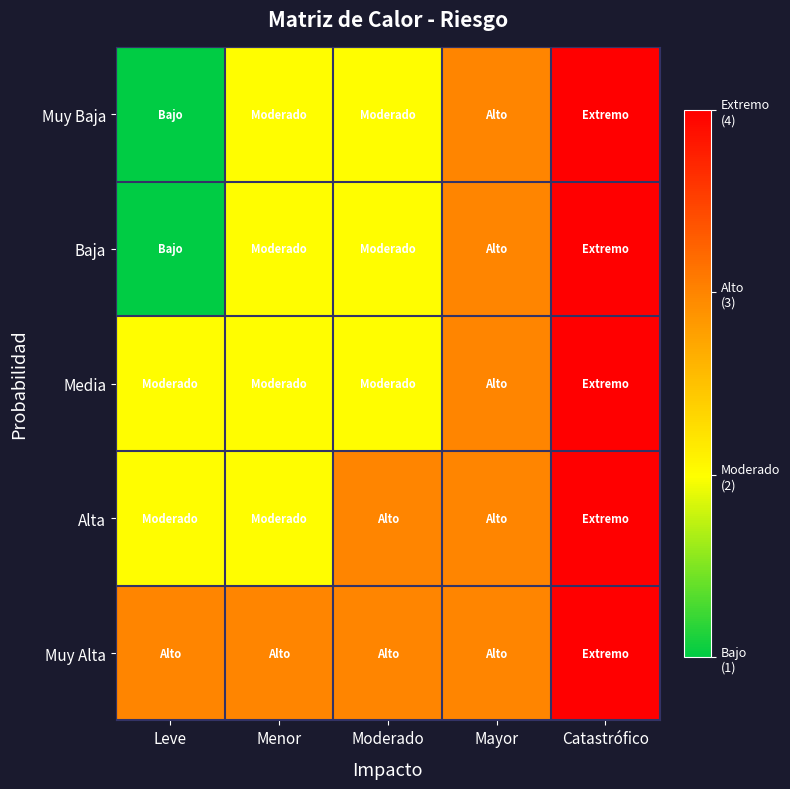

List the series in order of their peak value, lowest first.

Muy Baja, Baja, Media, Alta, Muy Alta